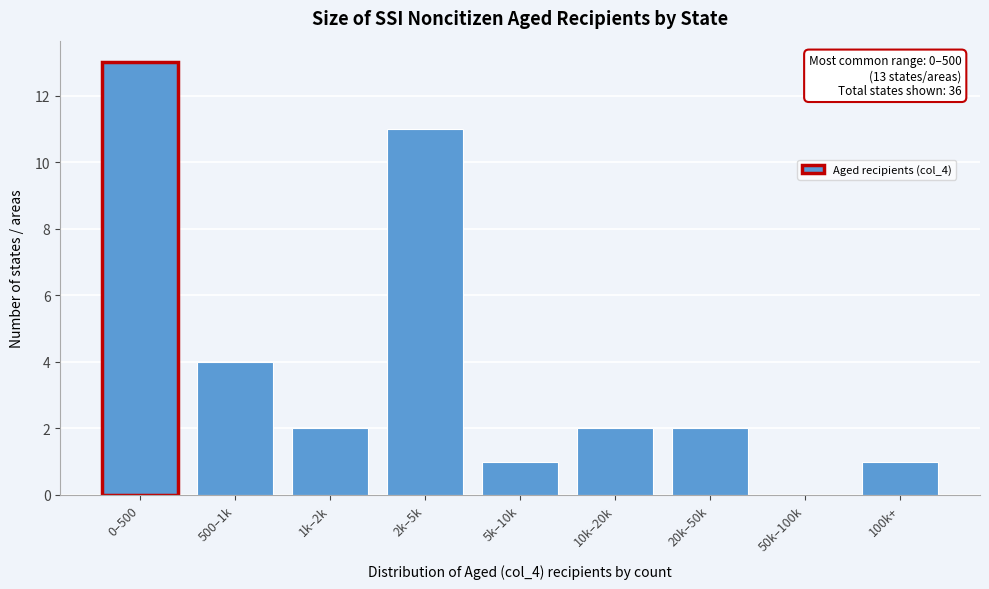

Reading right to left, extract all data points from this chart.

100k+=1	50k–100k=0	20k–50k=2	10k–20k=2	5k–10k=1	2k–5k=11	1k–2k=2	500–1k=4	0–500=13